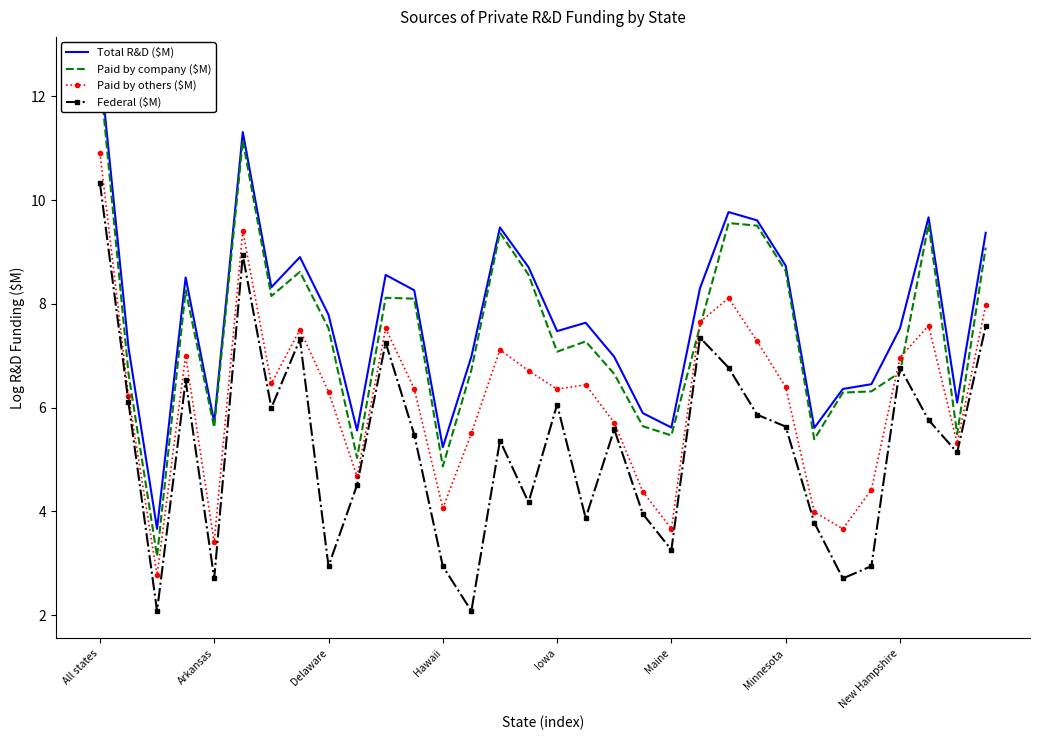

List the series in order of their peak value, lowest first.

Federal ($M), Paid by others ($M), Paid by company ($M), Total R&D ($M)